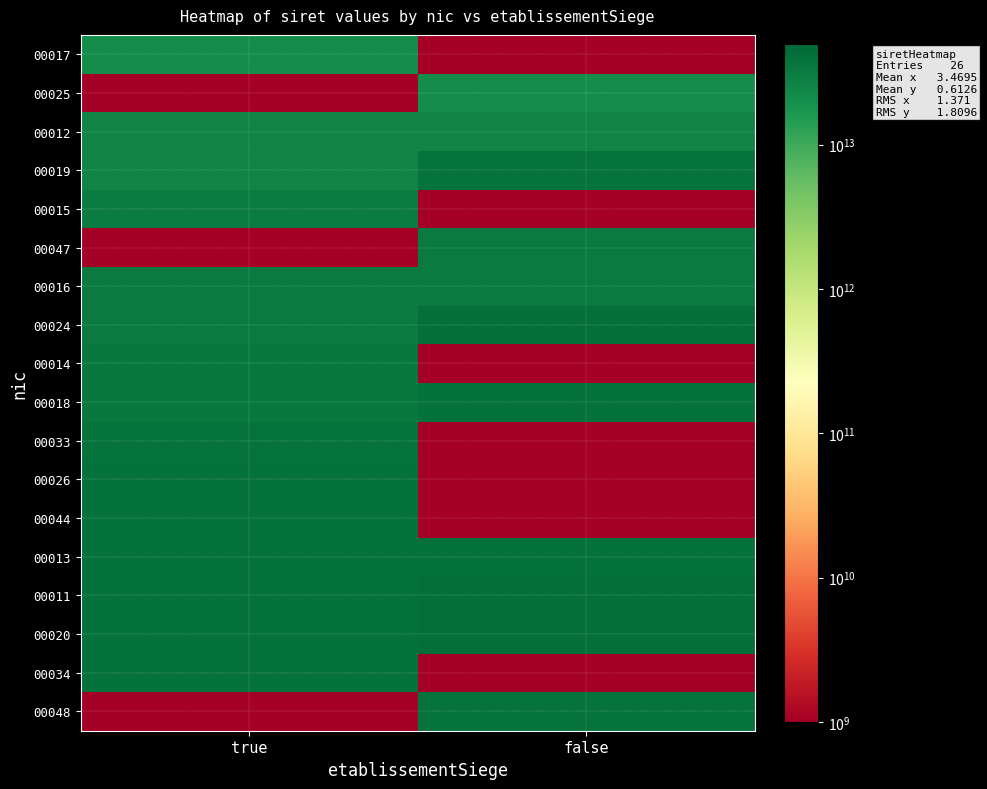

Reading left to right, what are all the values shown in this chart?

00017: true=21320262500017.0	false=0.5
00025: true=0.5	false=21320262500025.0
00012: true=26320376200012.0	false=26320509800019.0
00019: true=26320509800019.0	false=37860954900019.0
00015: true=30349800000015.0	false=0.5
00047: true=0.5	false=31446183100047.0
00016: true=32728402200024.0	false=32728402200016.0
00024: true=32728402200024.0	false=41067236400024.0
00014: true=32773758100014.0	false=0.5
00018: true=33038873700018.0	false=39765474000018.0
00033: true=38233068600033.0	false=0.5
00026: true=39124583400026.0	false=0.5
00044: true=39339886200044.0	false=0.5
00013: true=39387119900013.0	false=39721091500013.0
00011: true=39691042400011.0	false=41782781300011.0
00020: true=40046461600020.0	false=41805164500020.0
00034: true=38862642600034.0	false=0.5
00048: true=0.5	false=37992107500048.0